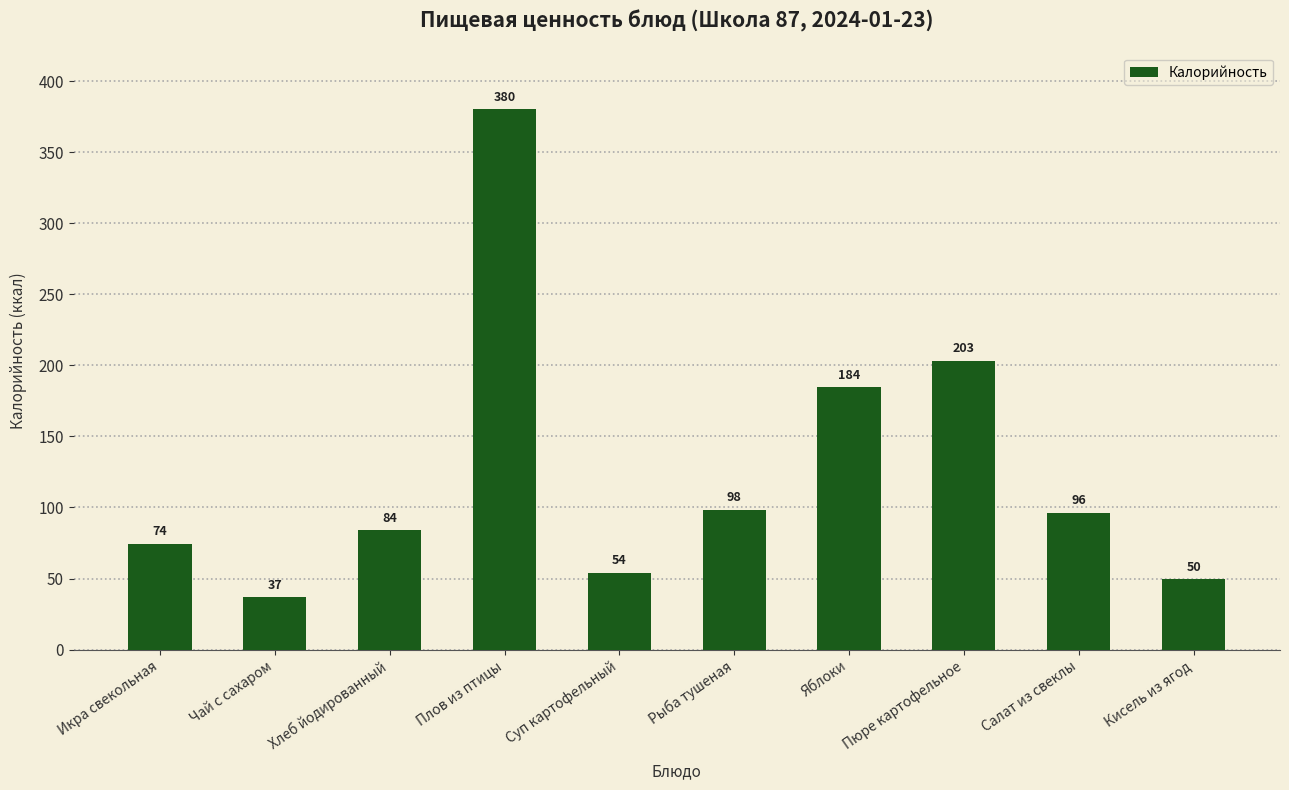

The value at Плов из птицы is 197.9. True or false?

False